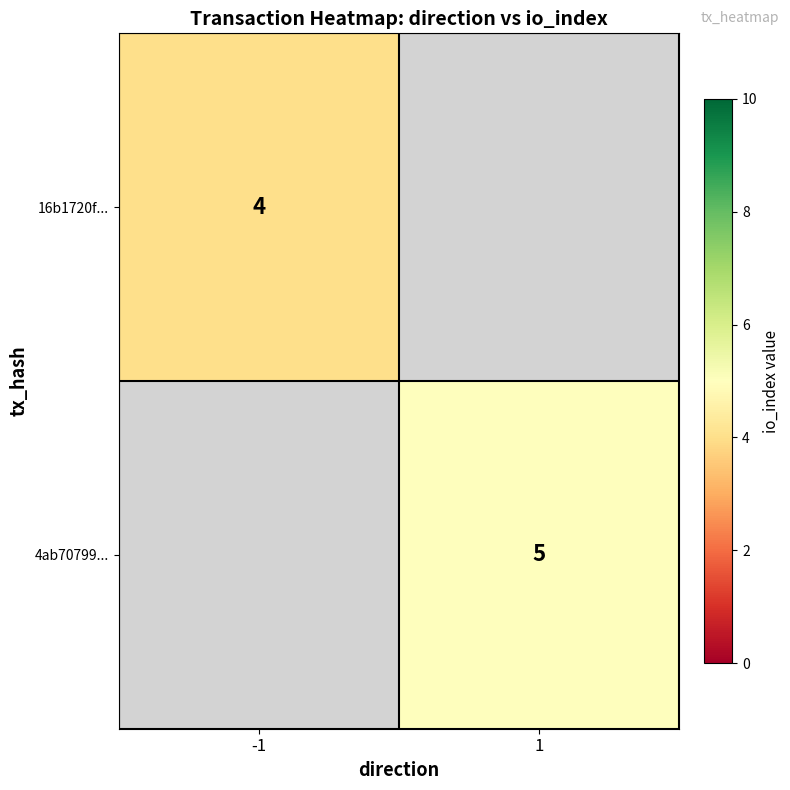

Which category has the highest value across all series?

1